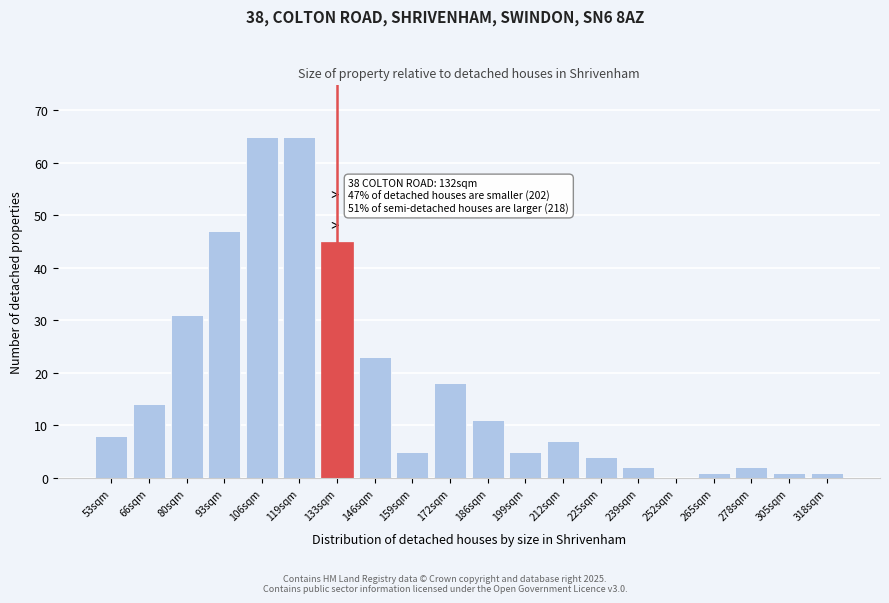

Reading left to right, transcribe all the data shown in this chart.

53sqm=8	66sqm=14	80sqm=31	93sqm=47	106sqm=65	119sqm=65	133sqm=45	146sqm=23	159sqm=5	172sqm=18	186sqm=11	199sqm=5	212sqm=7	225sqm=4	239sqm=2	252sqm=0	265sqm=1	278sqm=2	305sqm=1	318sqm=1